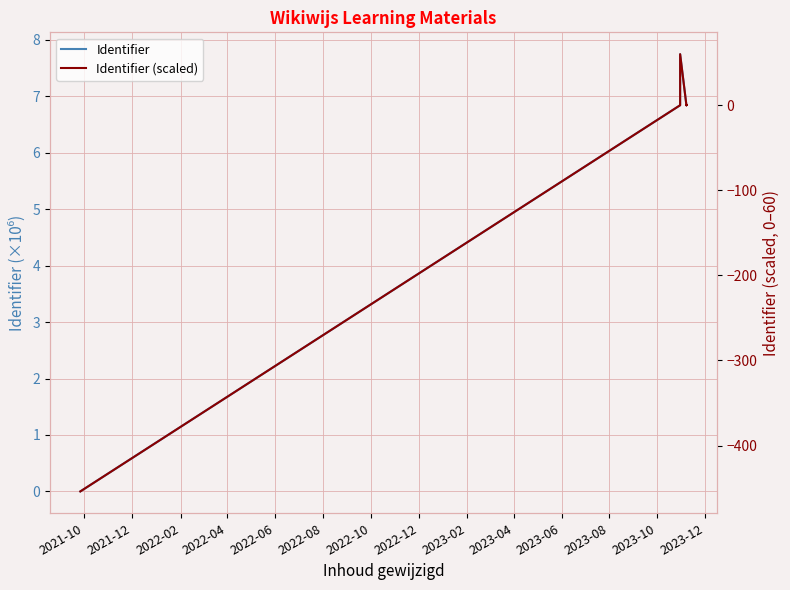

What is the difference between the maximum and second lowest values in the Identifier (scaled) series?

60.0